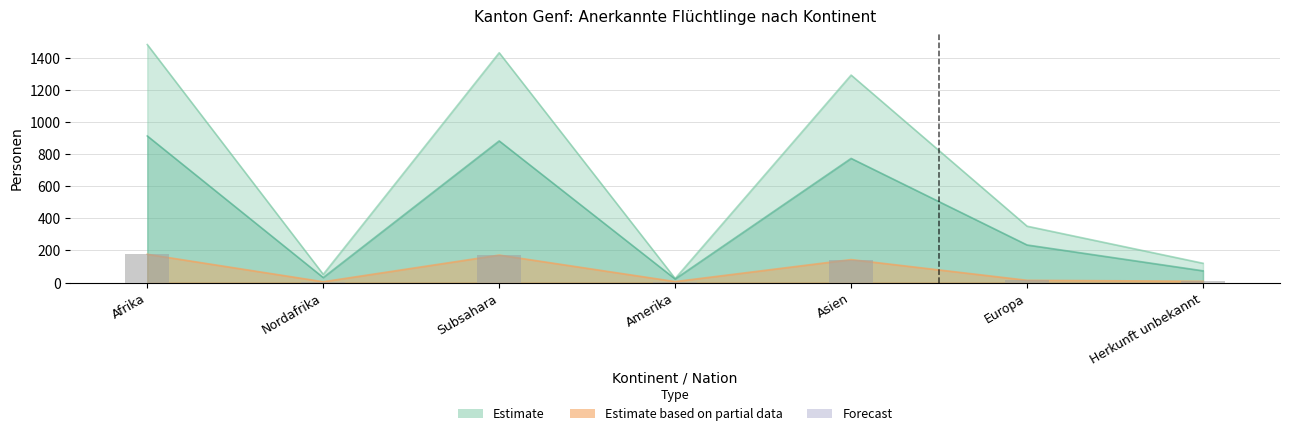

The value of Estimate (Total) at Herkunft unbekannt is 196. True or false?

False